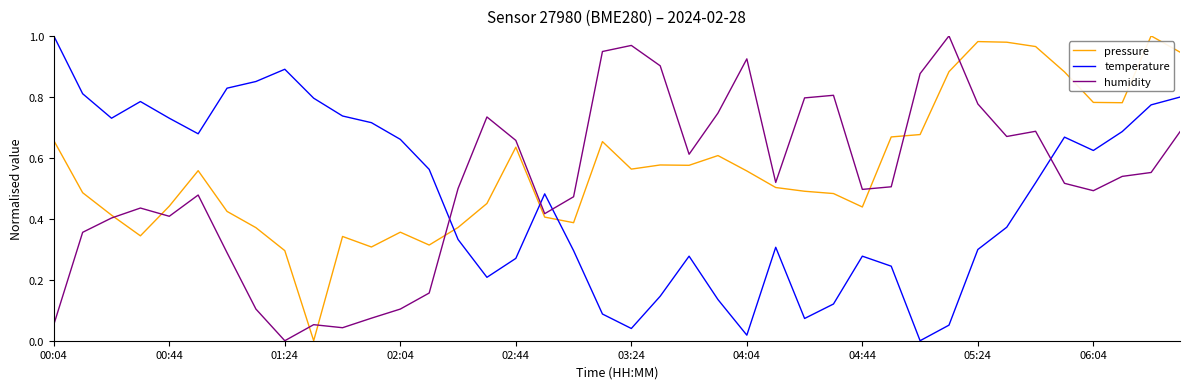

Rank the series by their average value, from lowest to highest.

temperature, humidity, pressure